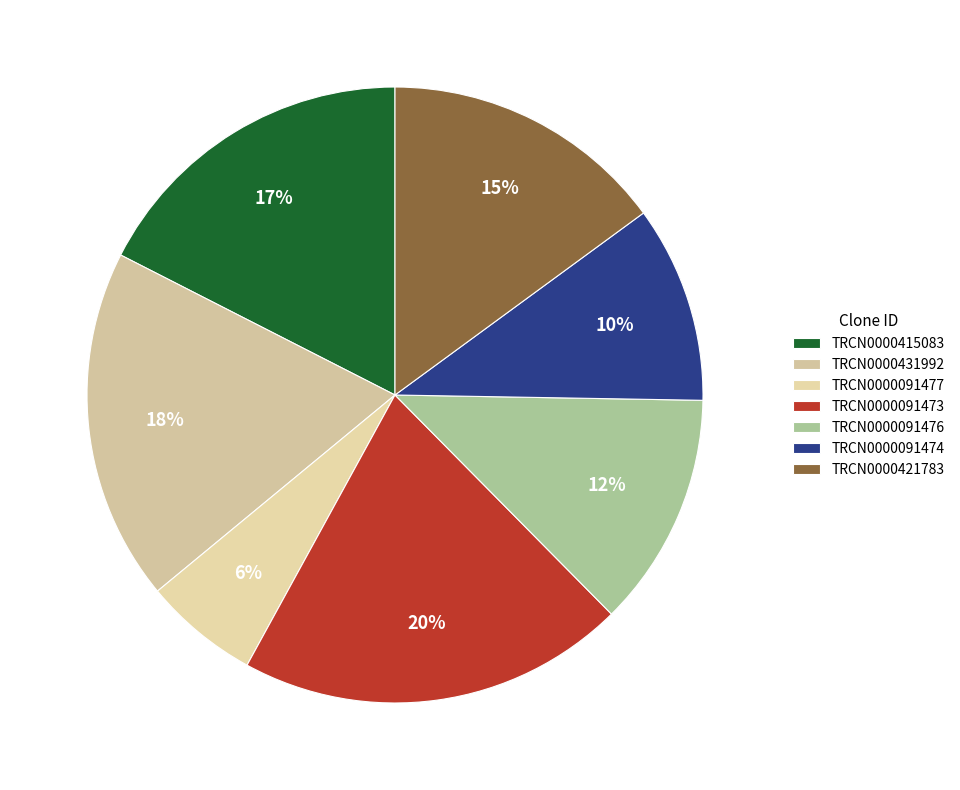

Is there any slice that represents more than half of the pie?

No